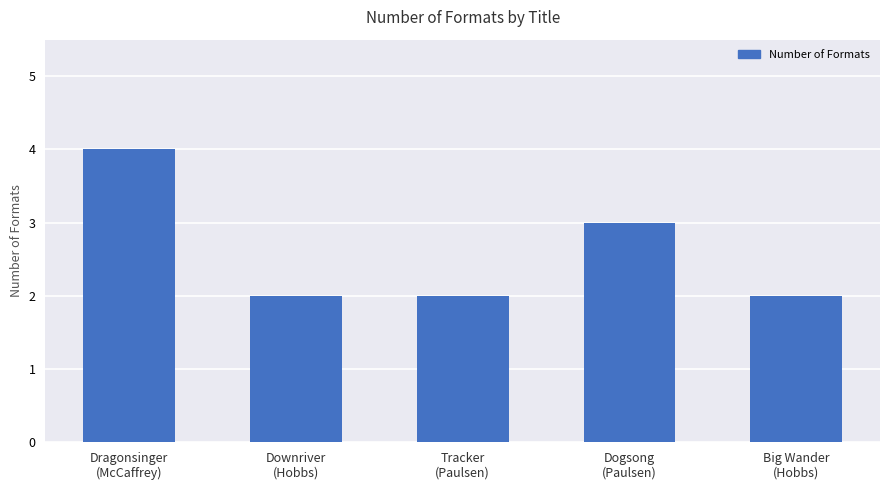

What is the value of the 1st bar from the left?

4